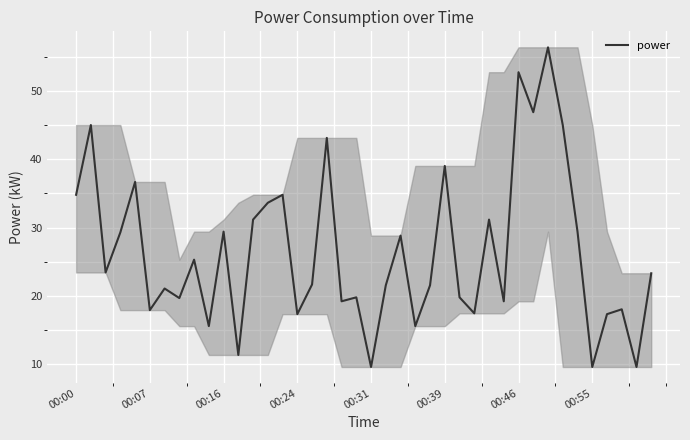

What is the difference between the maximum and minimum values?

46.8